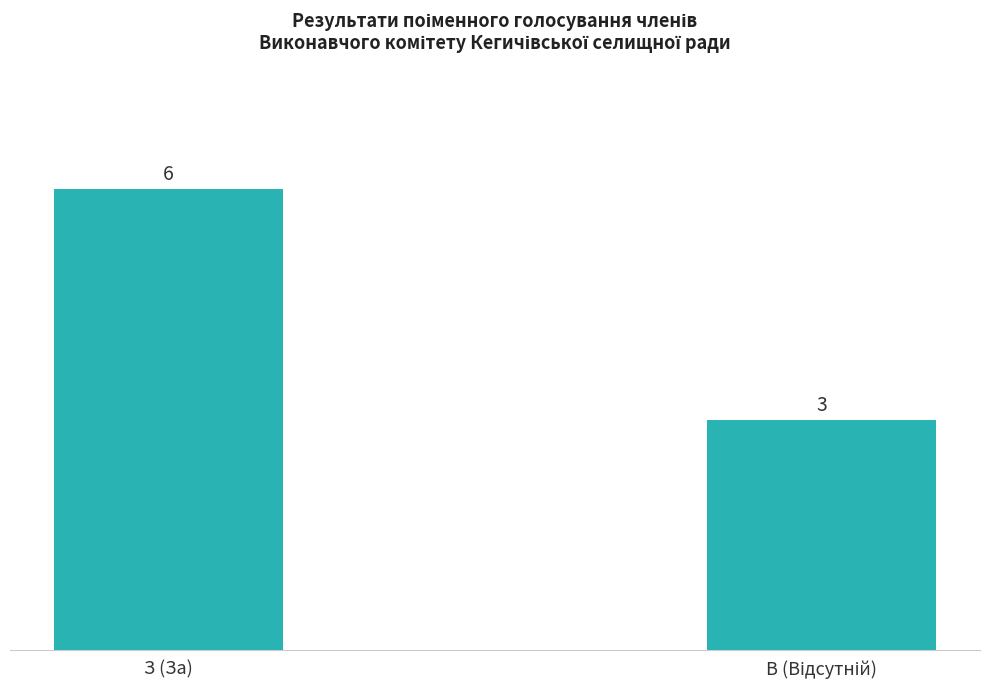

What is the label of the 2nd bar from the right?

З (За)